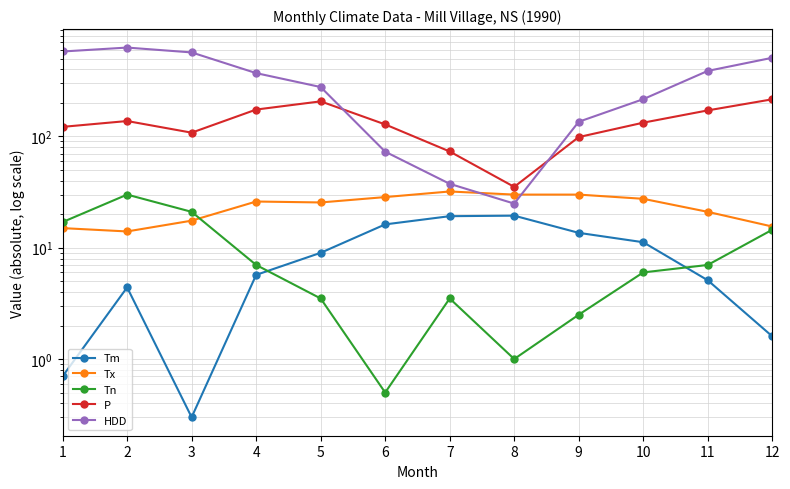

Count the number of data series in this chart.

5